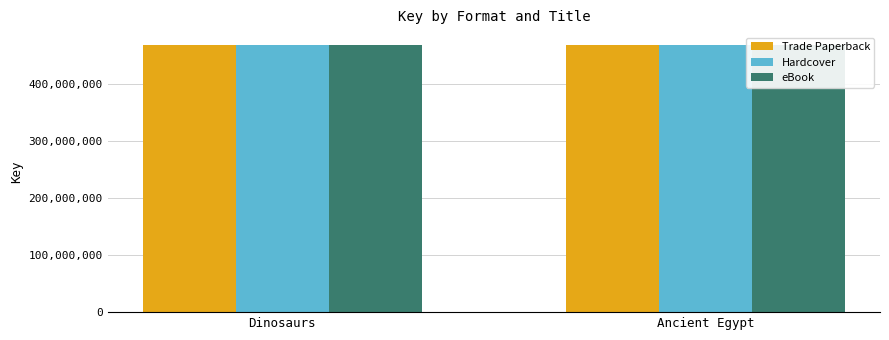

At Dinosaurs, list the series in order from smallest to largest.

Trade Paperback, Hardcover, eBook